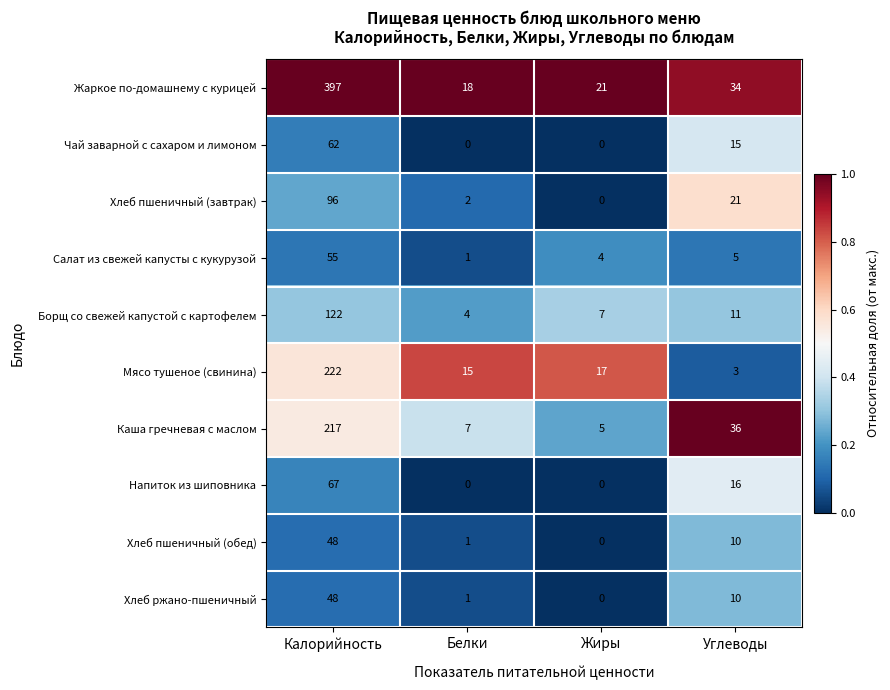

What is the approximate value of Хлеб пшеничный (завтрак) at Углеводы, to the nearest 5?

20